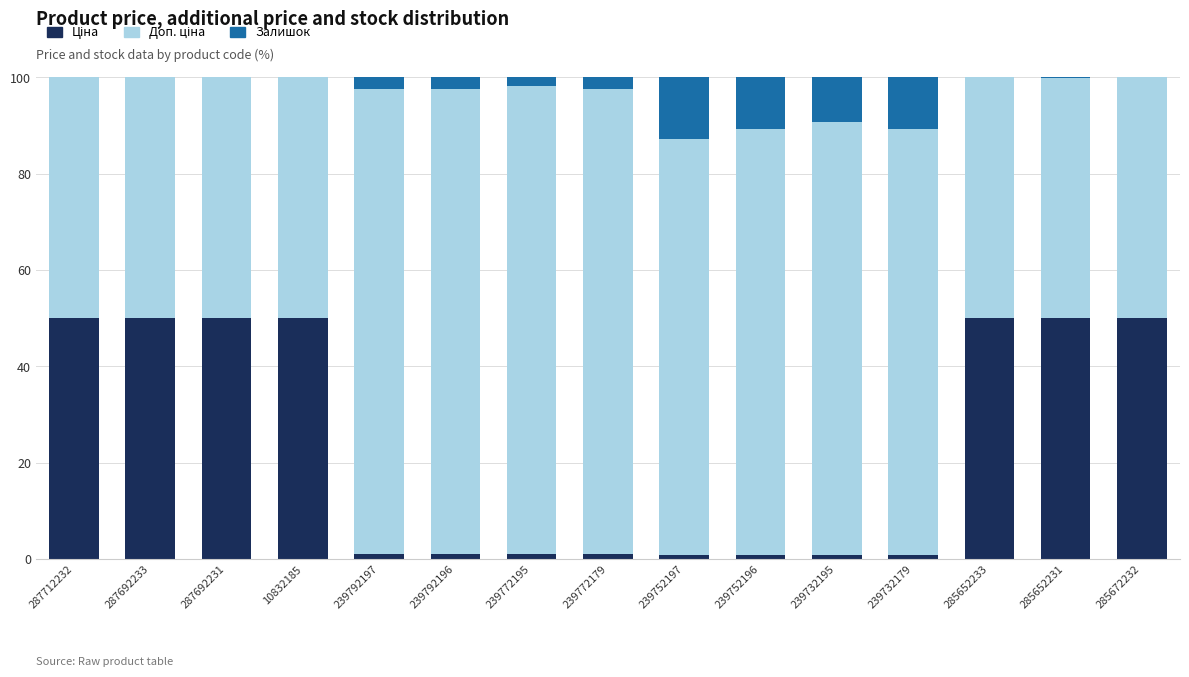

How many series are shown in this chart?

3